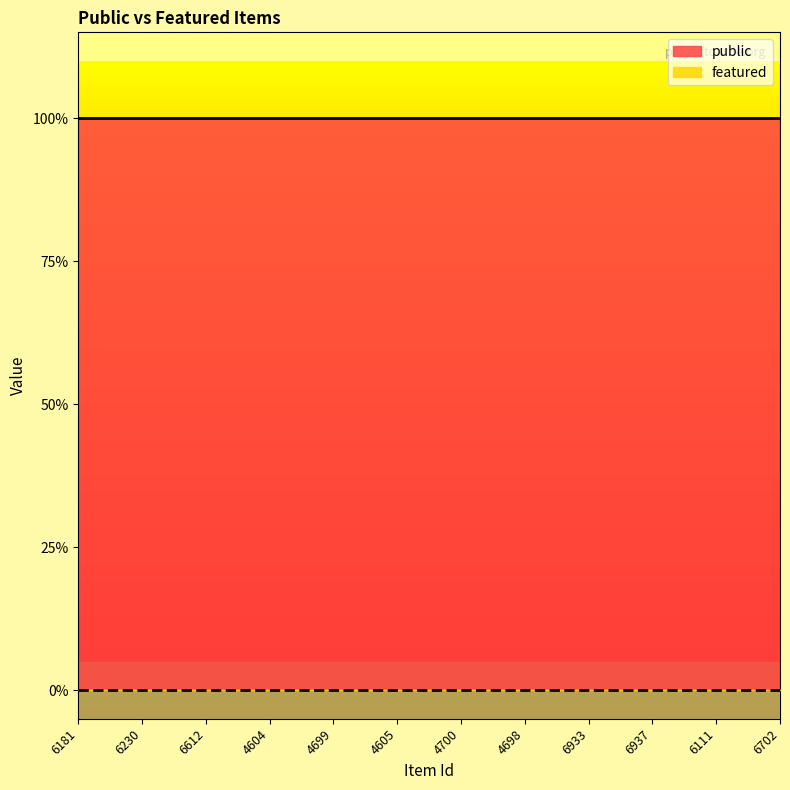

Which series changed the most between 4698 and 6937?

public